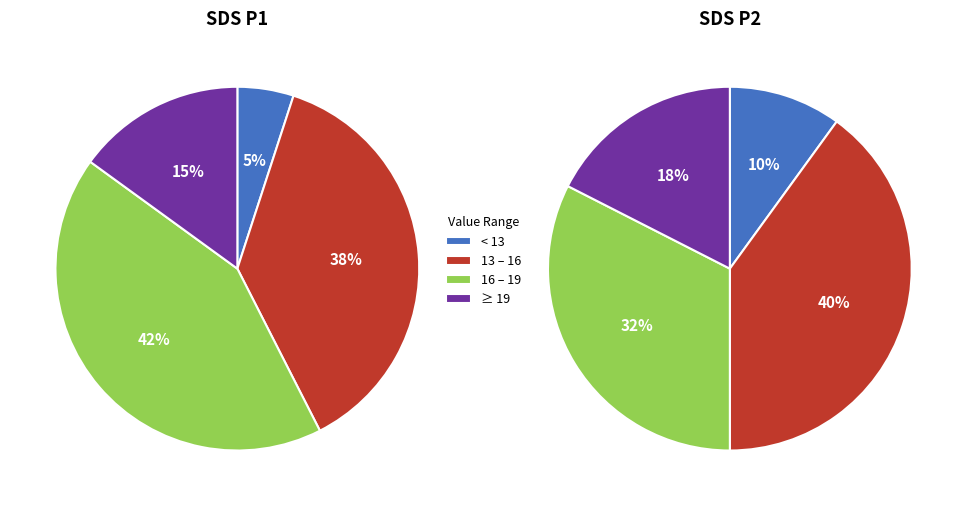

Which has a higher value, 2 or 19?

19